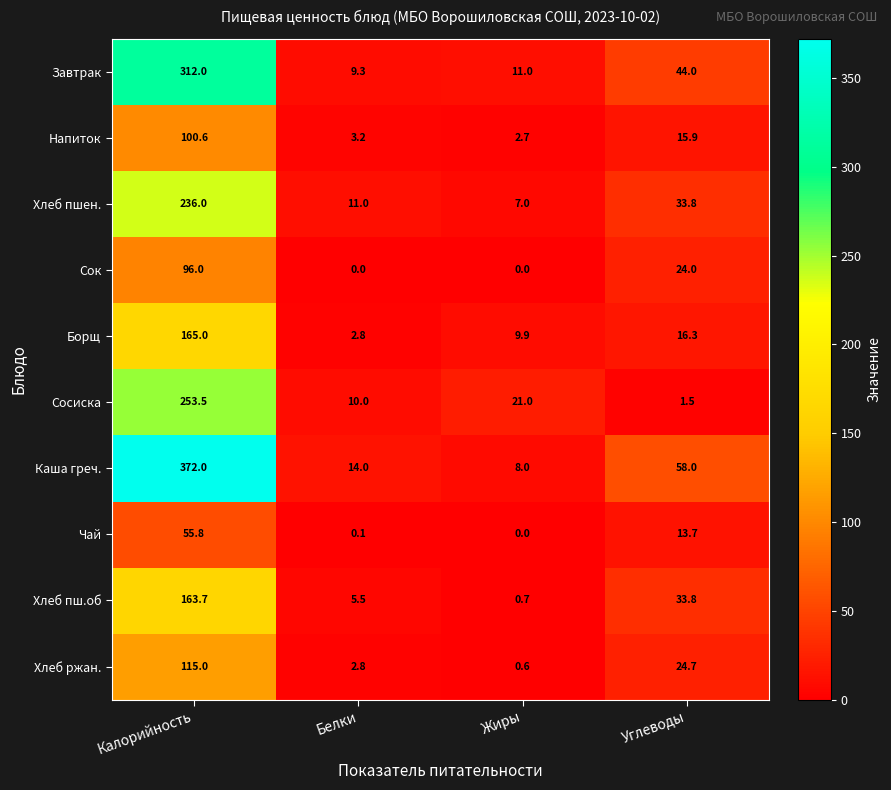

At how many categories does at least one series exceed 253?

1